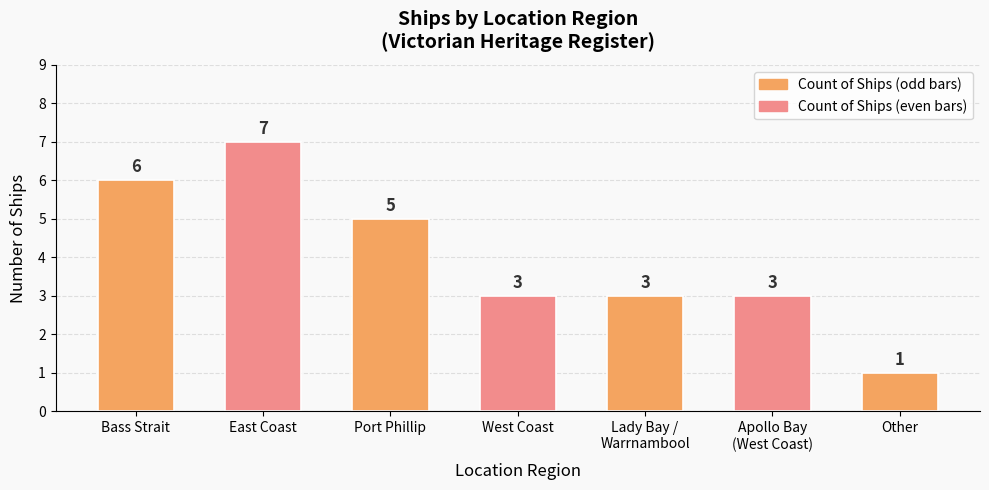

Does the chart contain stacked bars?

No